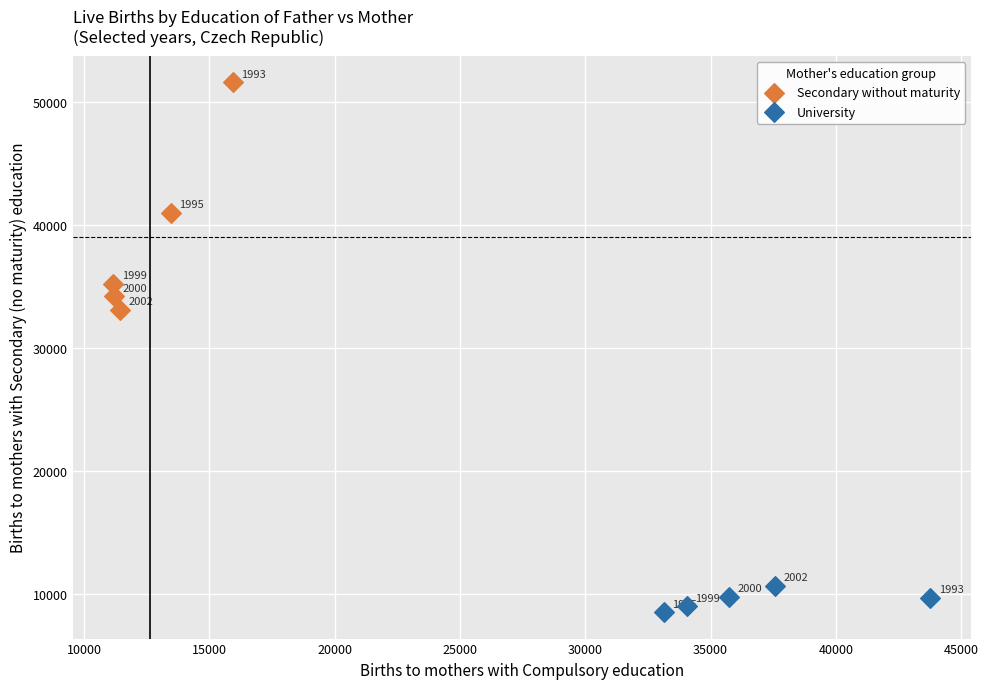

What are all the series names shown in the legend?

Secondary without maturity, University